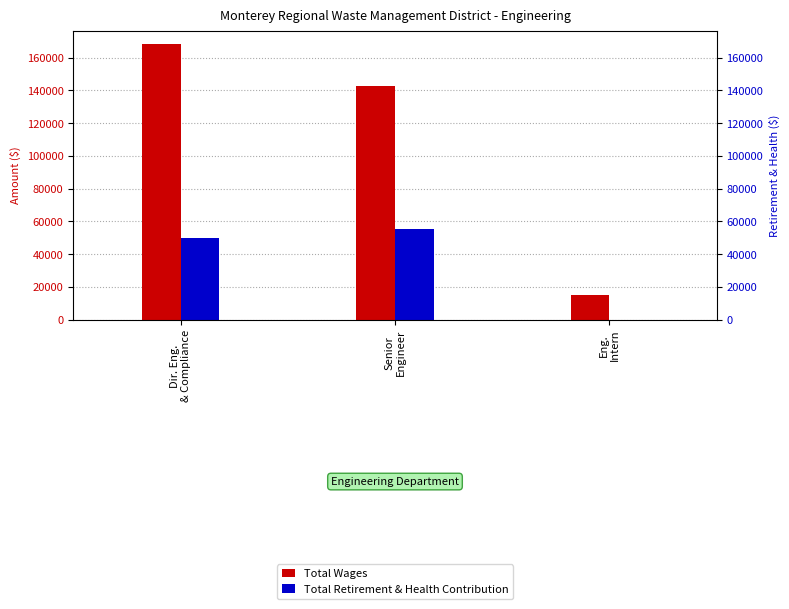

Is it true that Total Wages equals 201023 at Senior
Engineer?

False